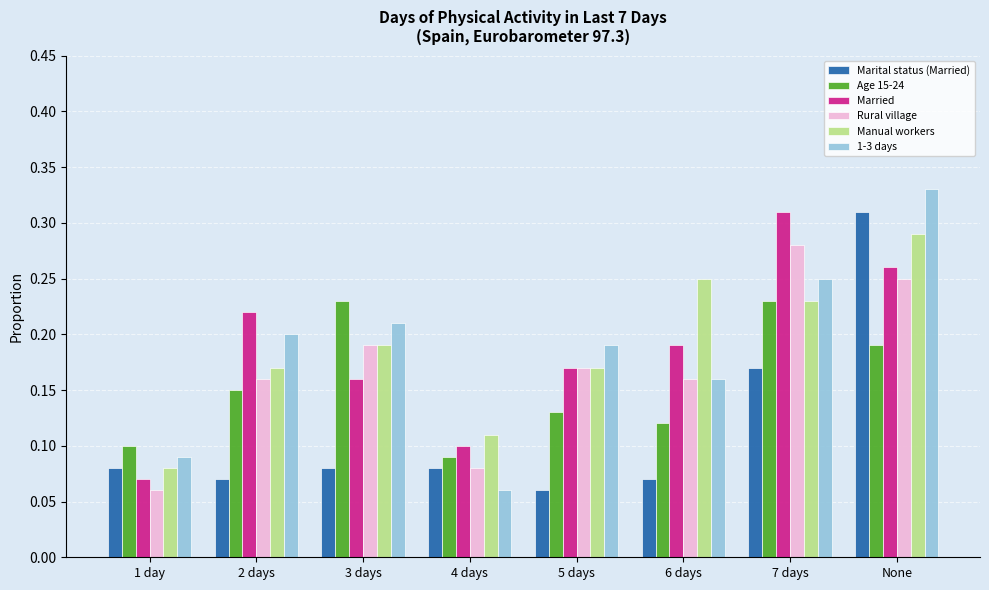

What are all the series names shown in the legend?

Marital status (Married), Age 15-24, Married, Rural village, Manual workers, 1-3 days